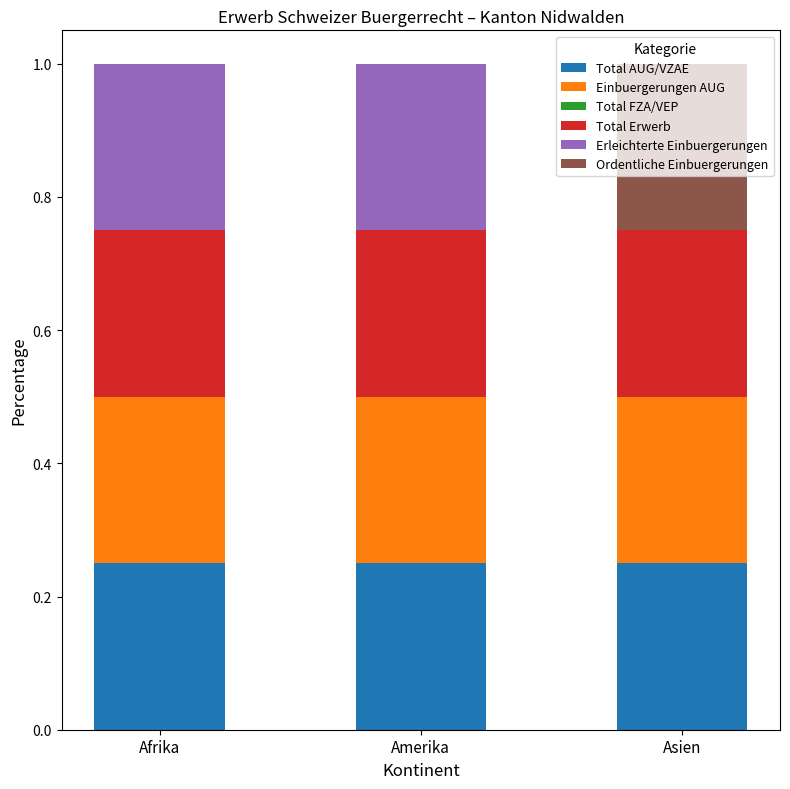

What is the total value across all series at Amerika?

1.0